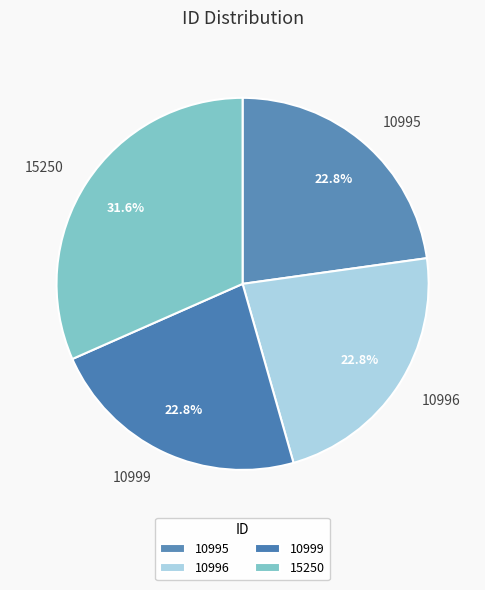

To the nearest percent, what is the combined percentage of 10996 and 10995?

46%